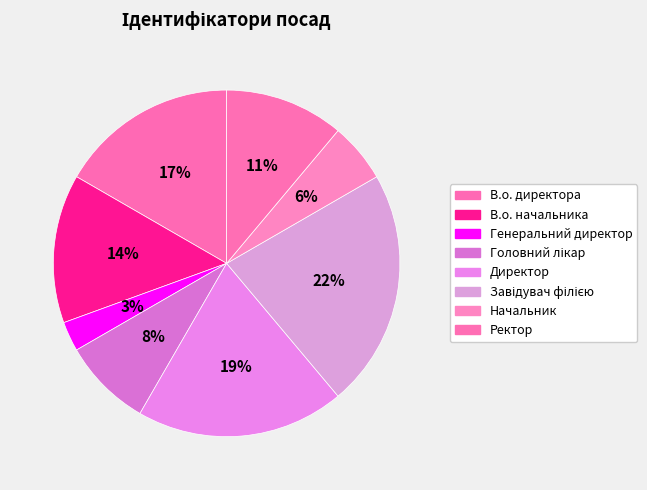

Which slice is the largest?

Завідувач філією